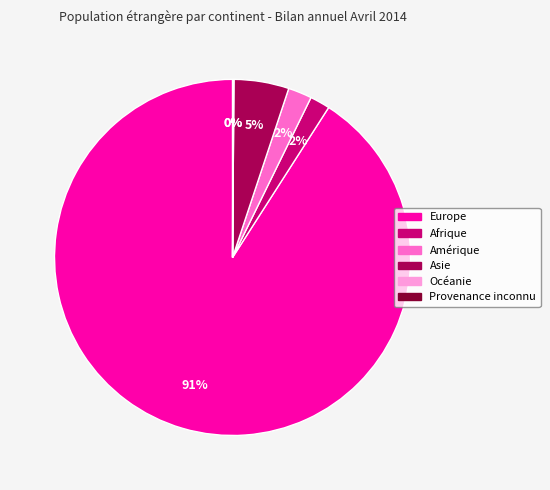

Is Europe the majority of the pie?

Yes